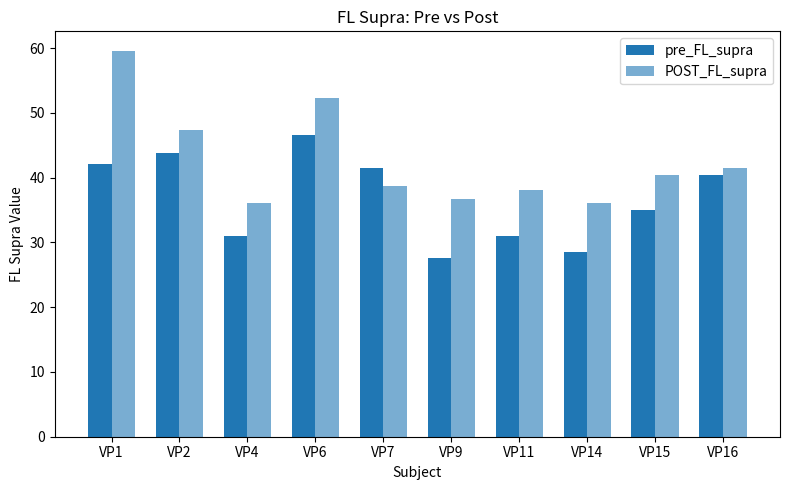

Rank the series at VP2 from lowest to highest value.

pre_FL_supra, POST_FL_supra